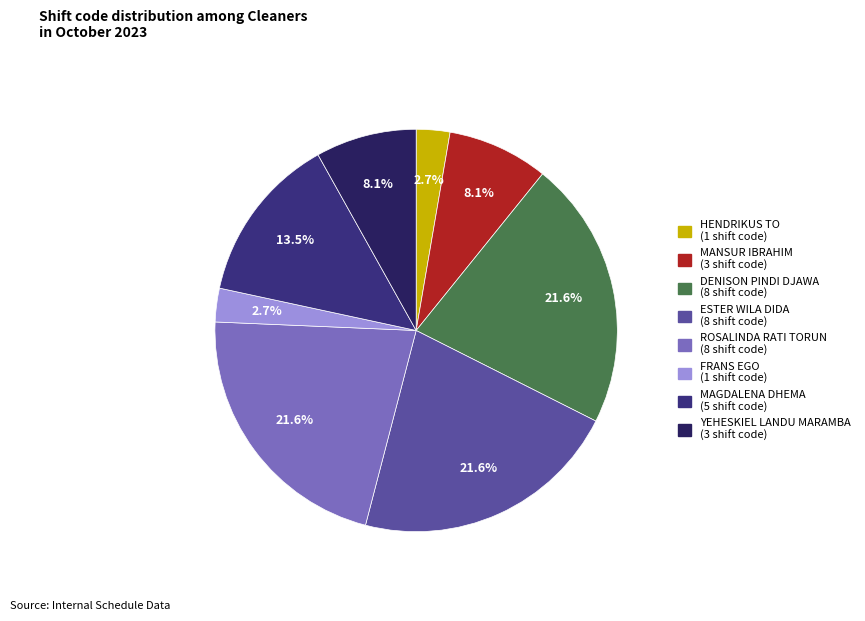

Is MAGDALENA DHEMA the majority of the pie?

No